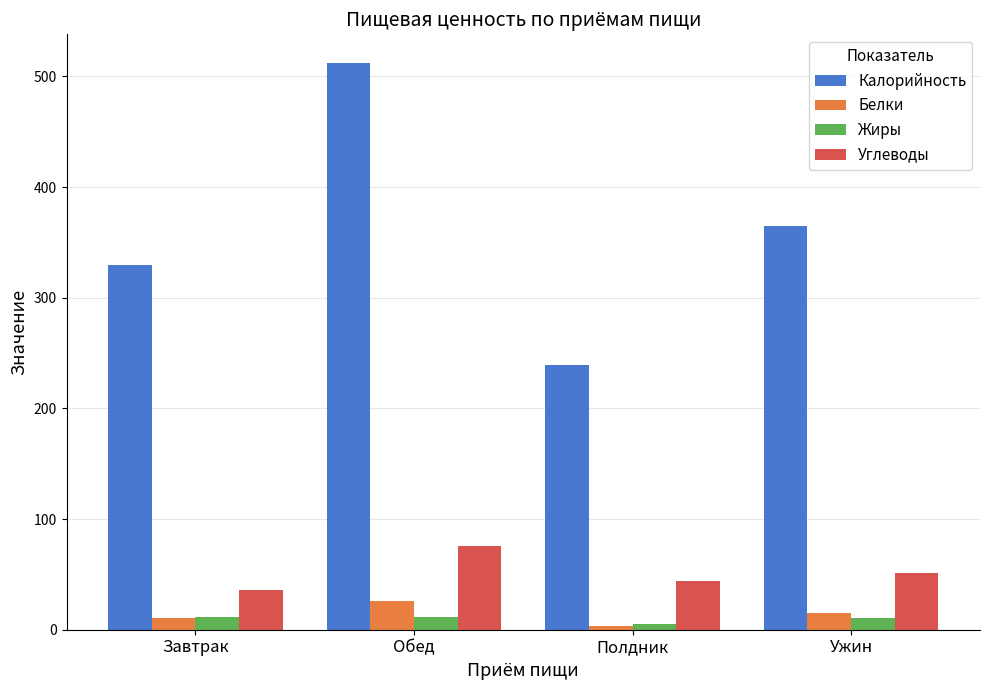

What is the approximate value of Углеводы at Ужин?

51.1